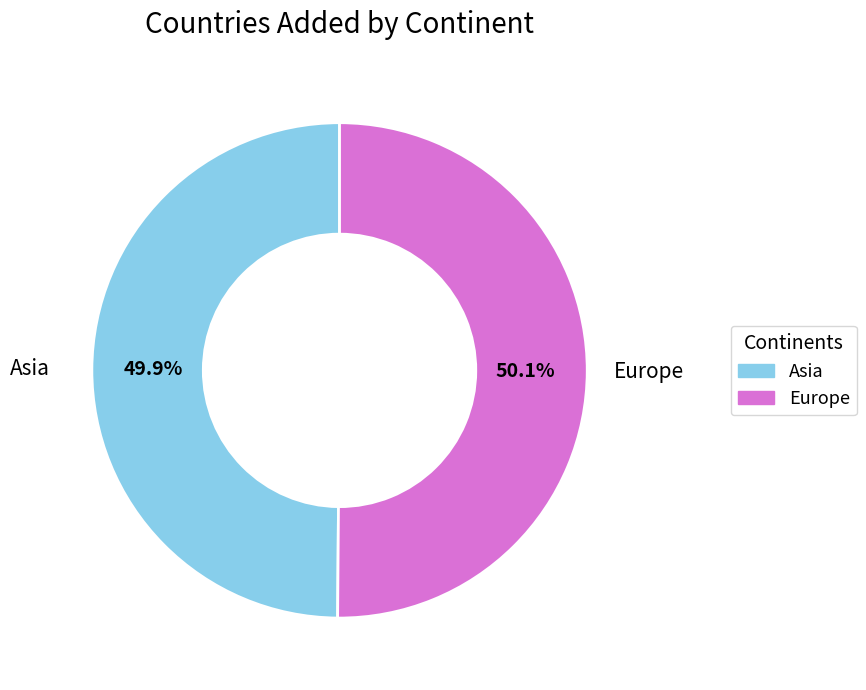

Approximately how many times larger is the value at Asia compared to Europe?

1.0